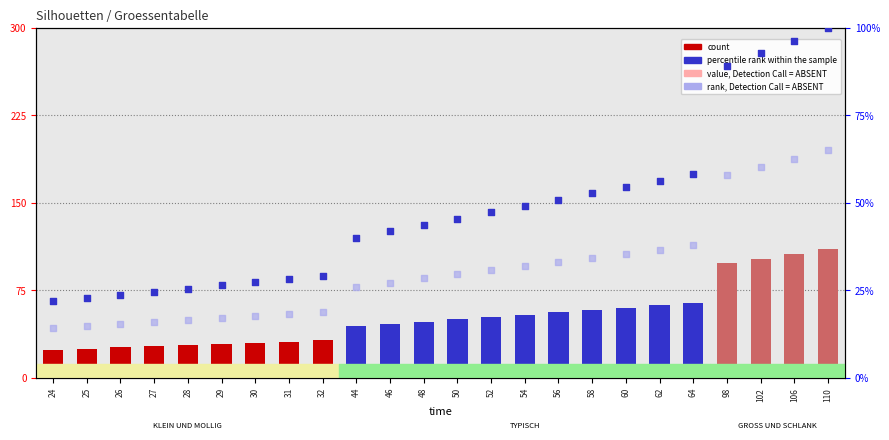

At how many categories does at least one series exceed 74?

4